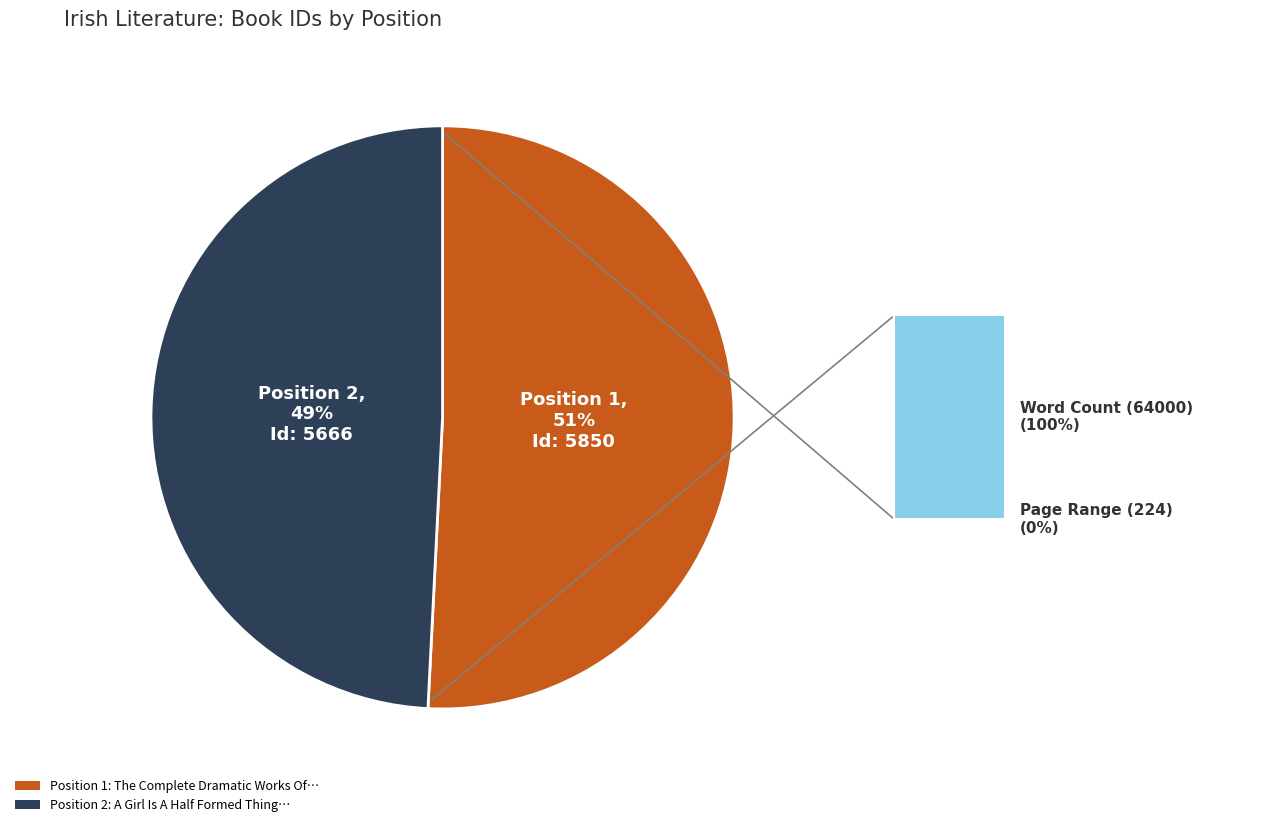

To the nearest percent, what is the difference between the largest and smallest slice percentages?

2%